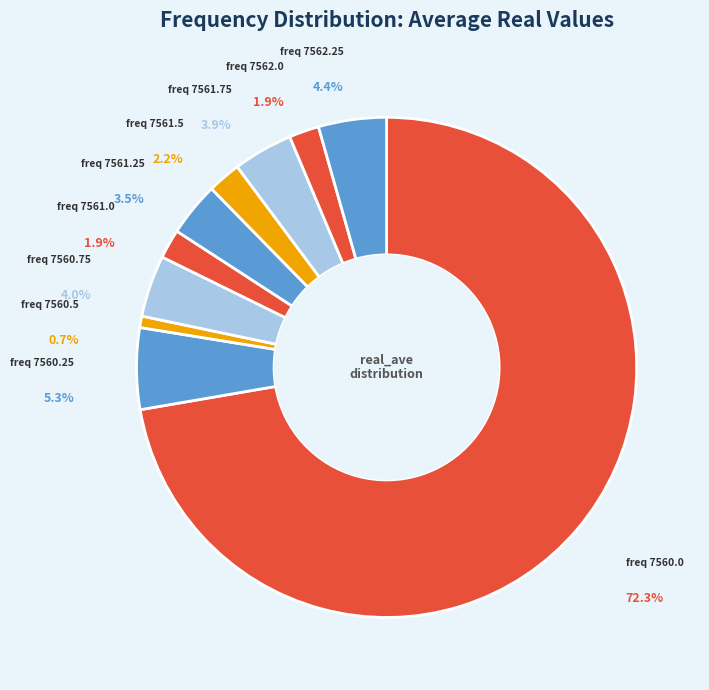

What is the ratio of the value at 7561.75 to the value at 7560.0?

0.1